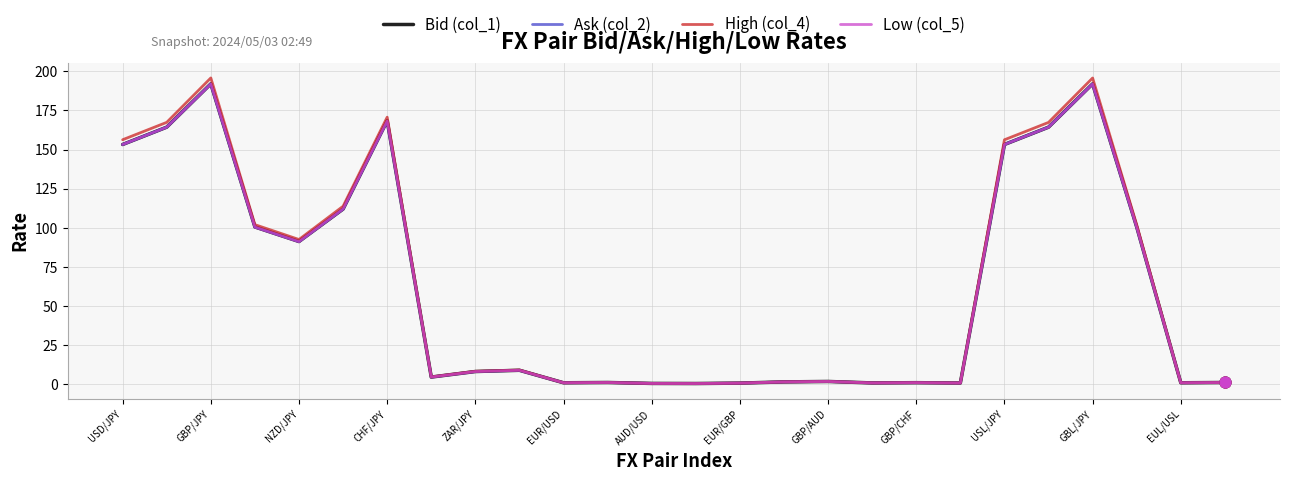

What are all the series names shown in the legend?

Bid (col_1), Ask (col_2), High (col_4), Low (col_5)